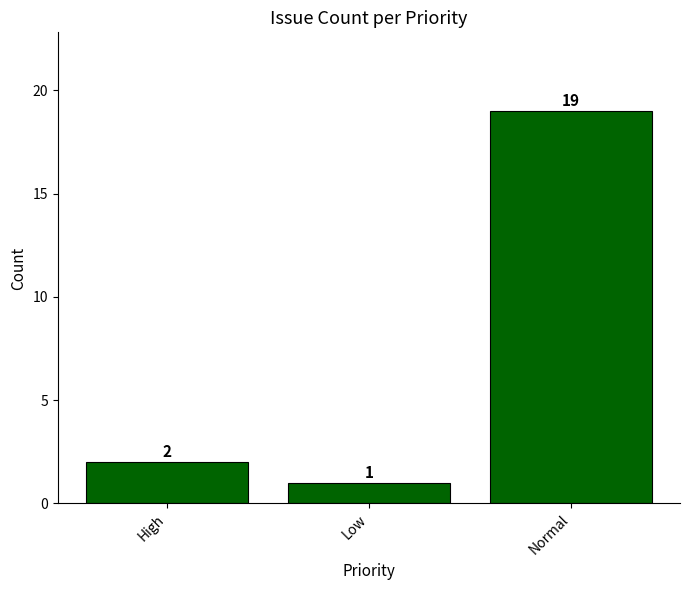

How many distinct data groups are displayed?

1